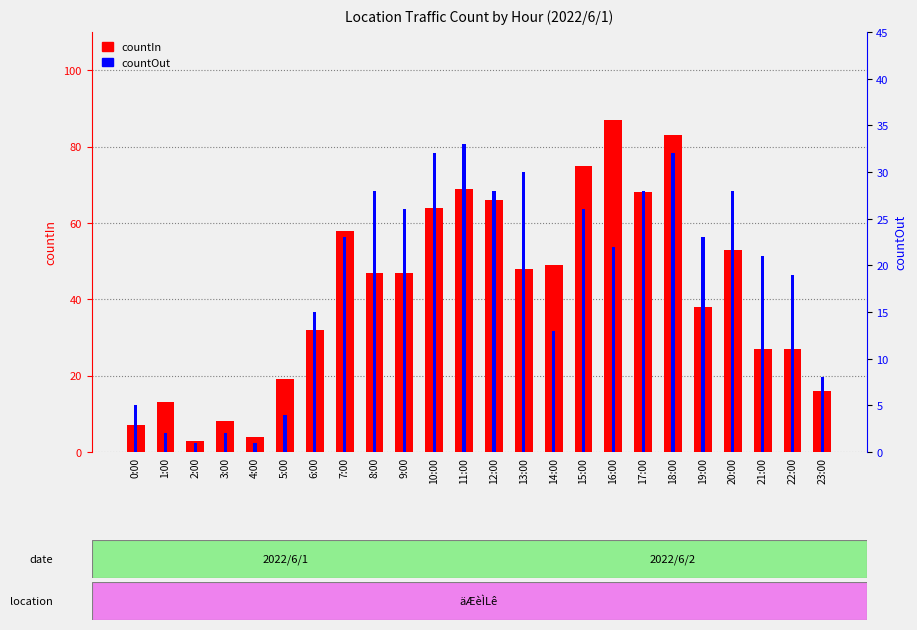

What is the label of the 22nd bar from the left?

21:00